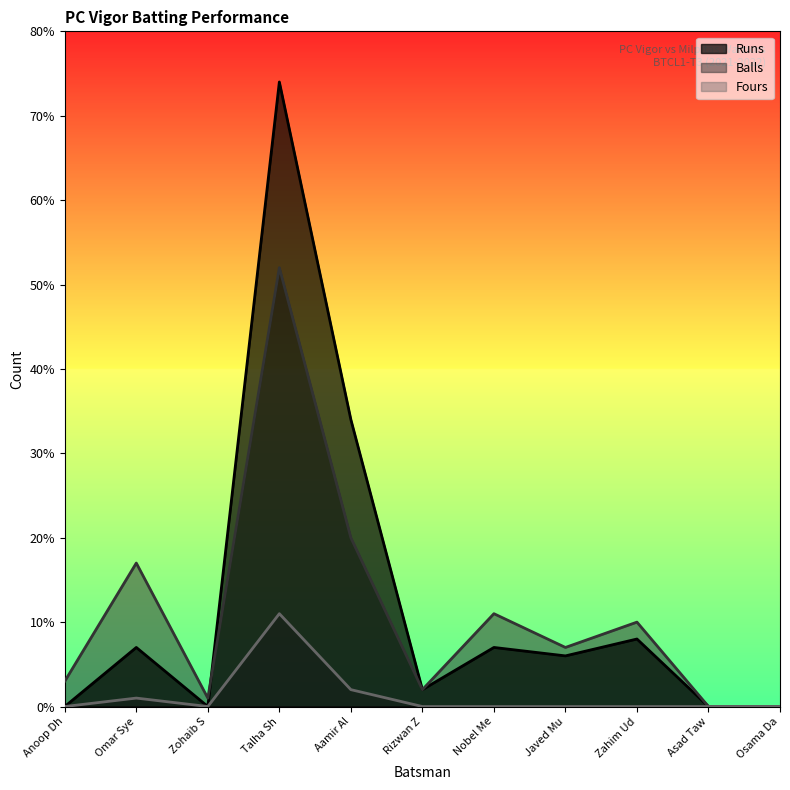

How many values in the Runs series exceed 6?

5